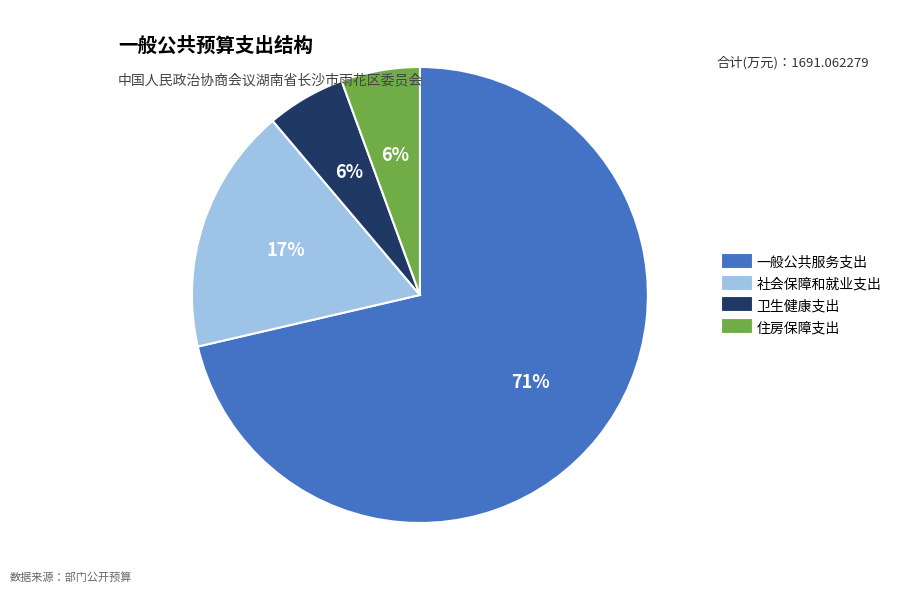

Combined, do 卫生健康支出 and 一般公共服务支出 account for over 50%?

Yes